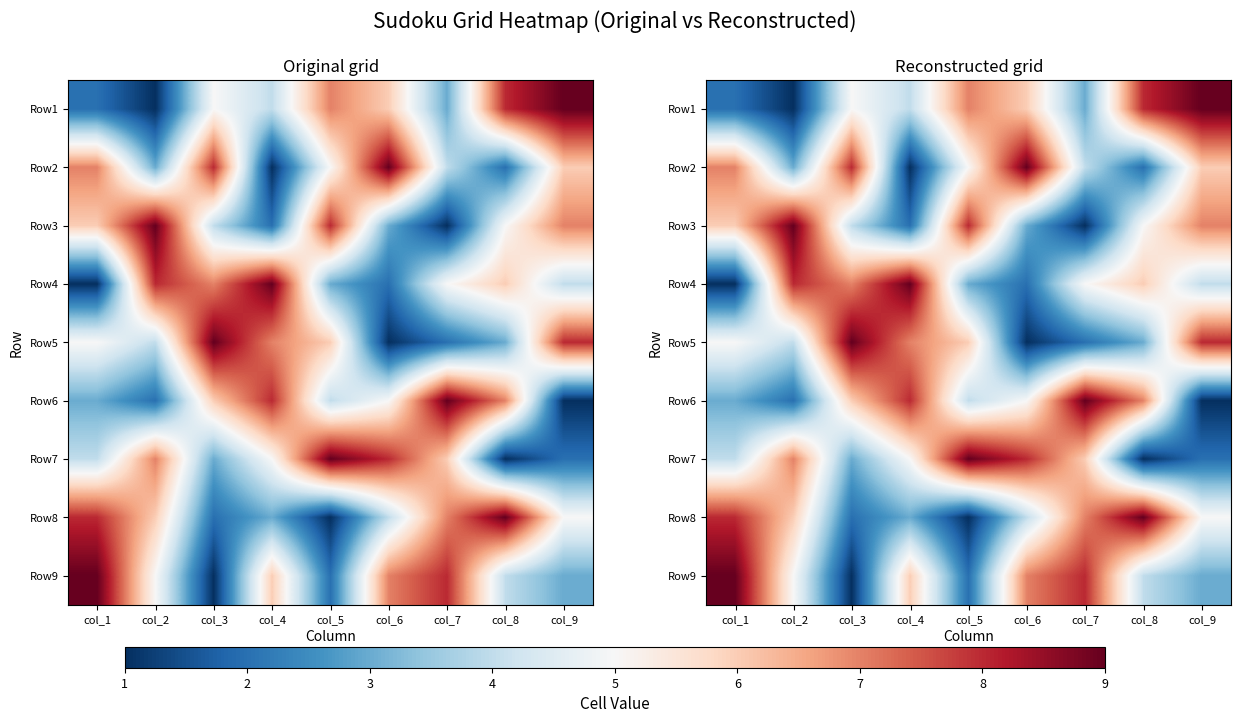

How many categories are shown in the chart?

9